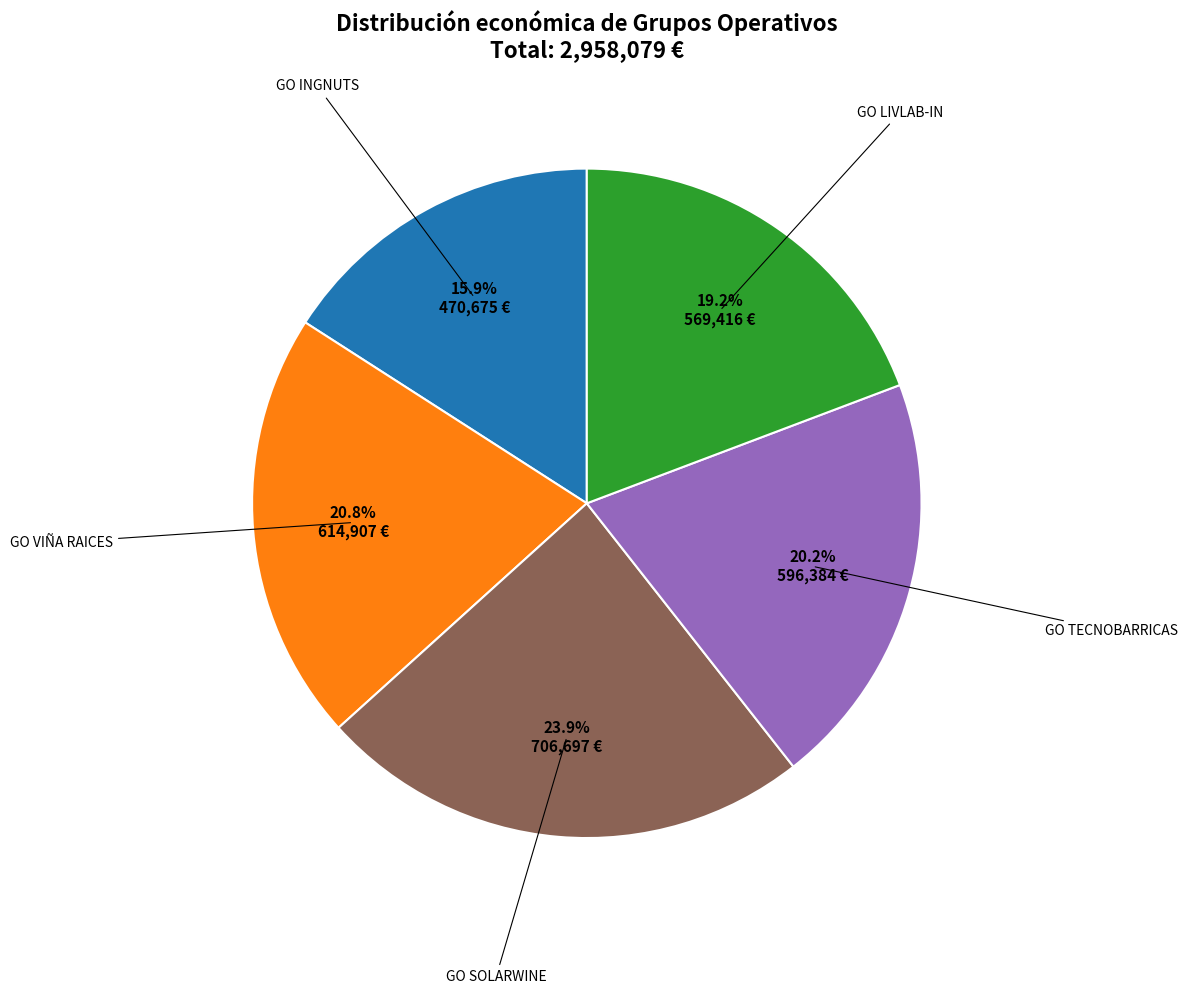

Is there a majority slice in this chart?

No